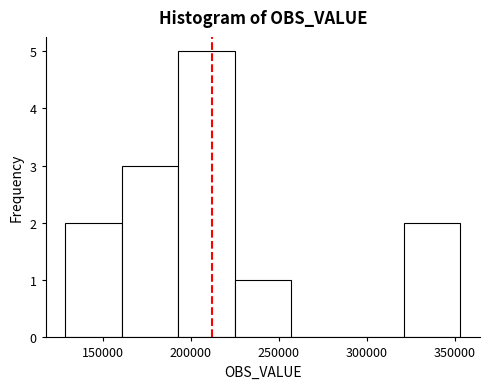

How tall is the bar that spans 320000 to 355000 on the x-axis? Neither the bar edges nor the heights are printed on the chart, so give them approximately, as read against the axes.

2